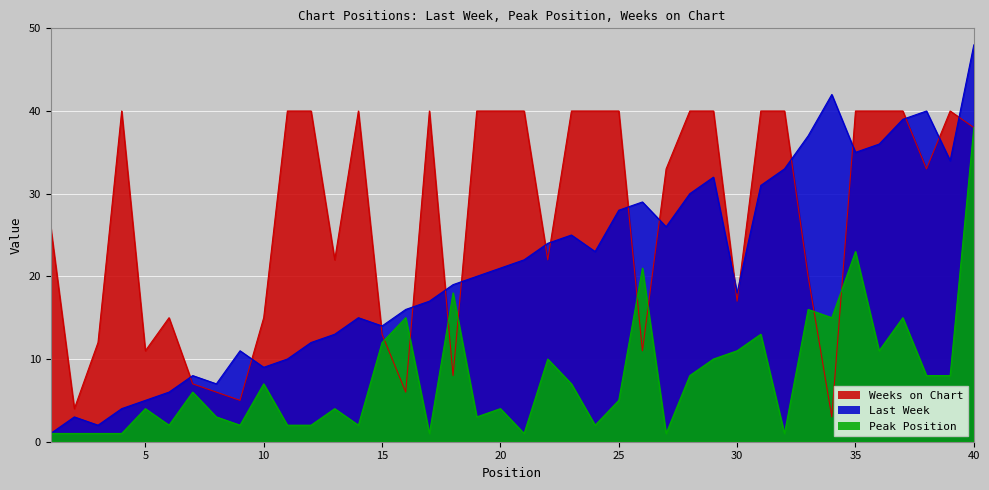

How many lines are shown in the chart?

3